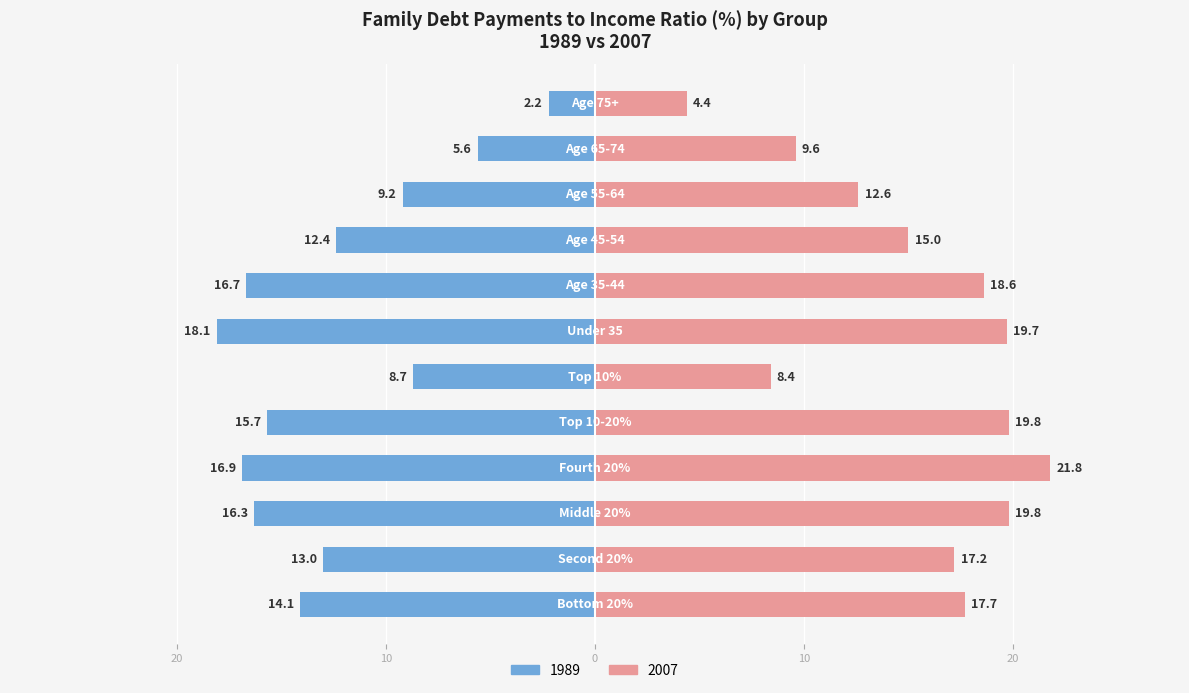

What are all the series names shown in the legend?

1989, 2007